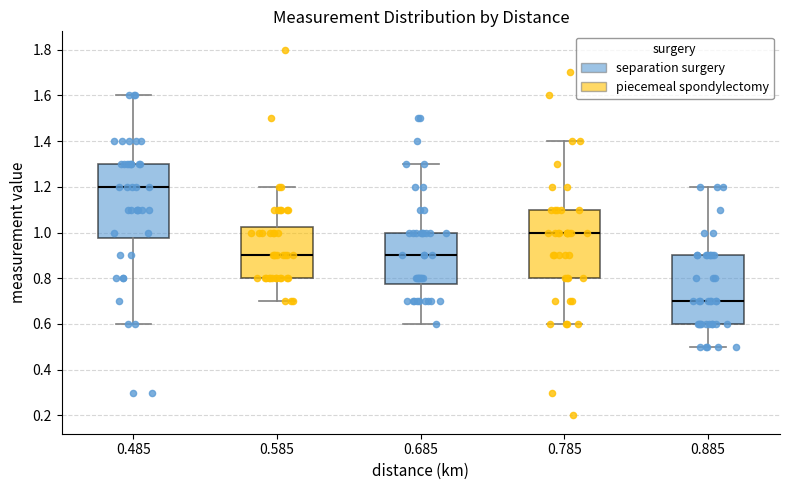

Reading left to right, transcribe this box plot: for each box, give where its median line is, the range the box spans, and where its two whiskers end, as read against the y-axis. The values are not printed on the chart, so give them approximately, as read against the axis.

0.485: median 1.20, box 0.98 to 1.30, whiskers 0.60 to 1.60
0.585: median 0.90, box 0.80 to 1.02, whiskers 0.70 to 1.20
0.685: median 0.90, box 0.78 to 1.00, whiskers 0.60 to 1.30
0.785: median 1.00, box 0.80 to 1.10, whiskers 0.60 to 1.40
0.885: median 0.70, box 0.60 to 0.90, whiskers 0.50 to 1.20